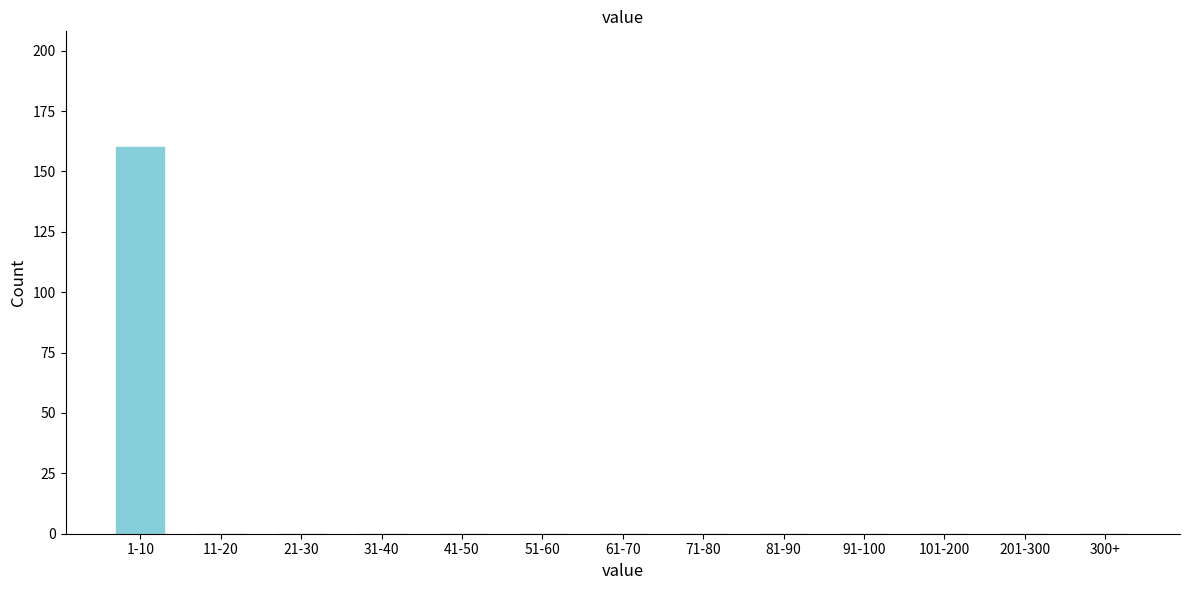

Reading left to right, what are all the values shown in this chart?

1-10=160	11-20=0	21-30=0	31-40=0	41-50=0	51-60=0	61-70=0	71-80=0	81-90=0	91-100=0	101-200=0	201-300=0	300+=0